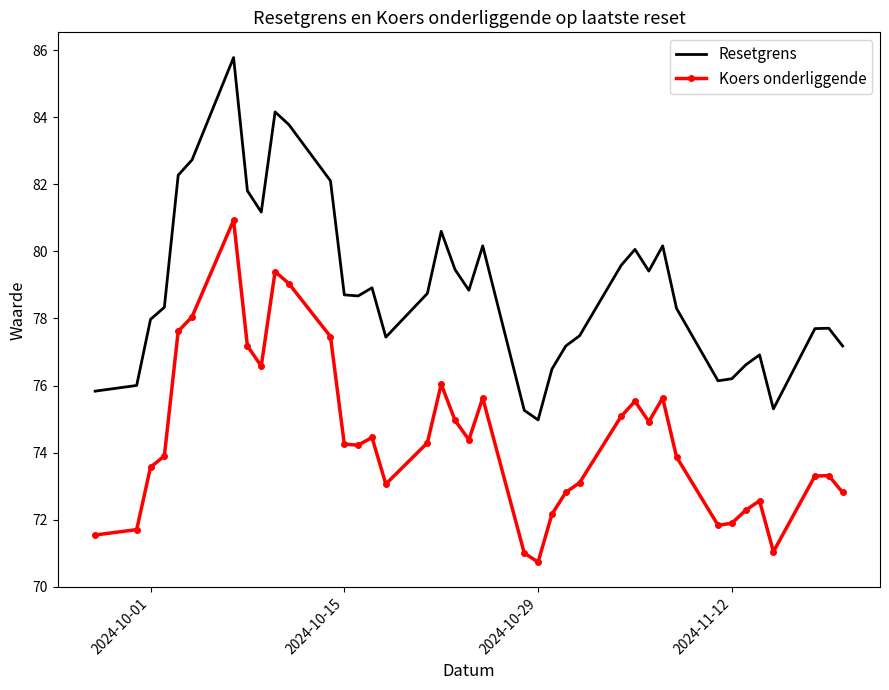

Which series has the largest range (max minus min)?

Resetgrens